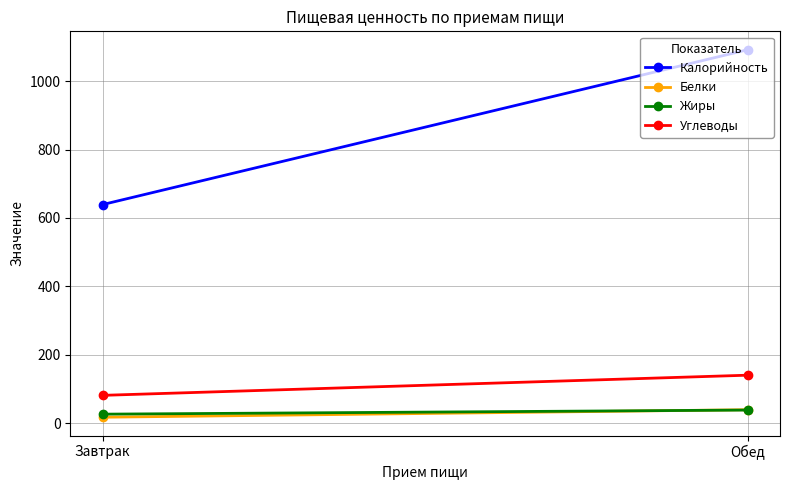

What is the difference between the maximum and minimum values in the Жиры series?

12